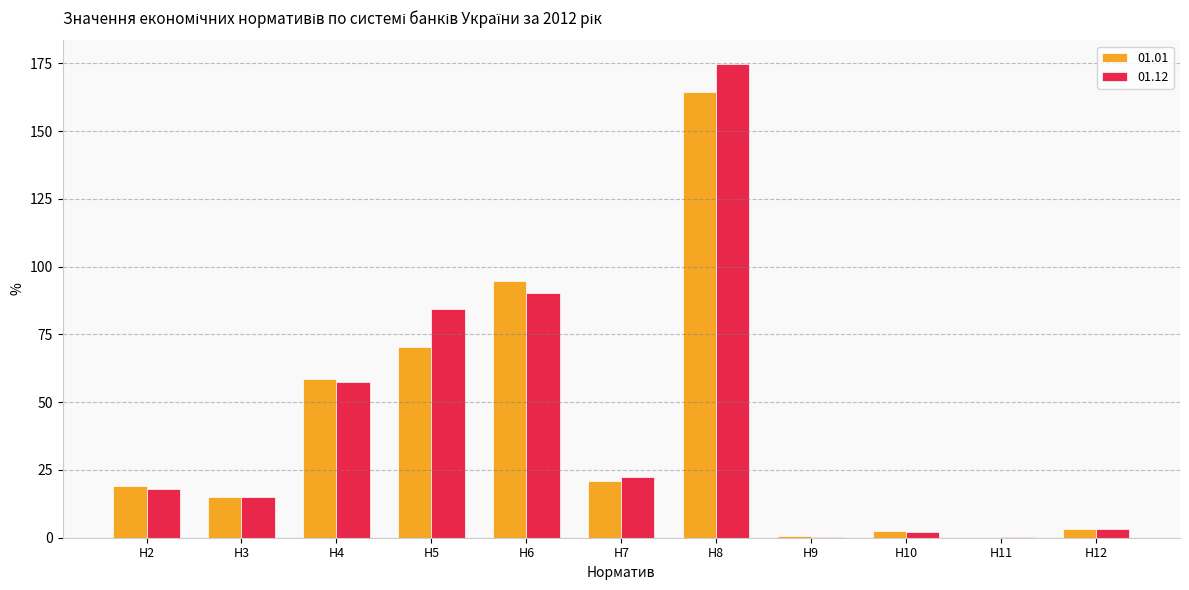

What is the total value across all series at Н10?

4.8